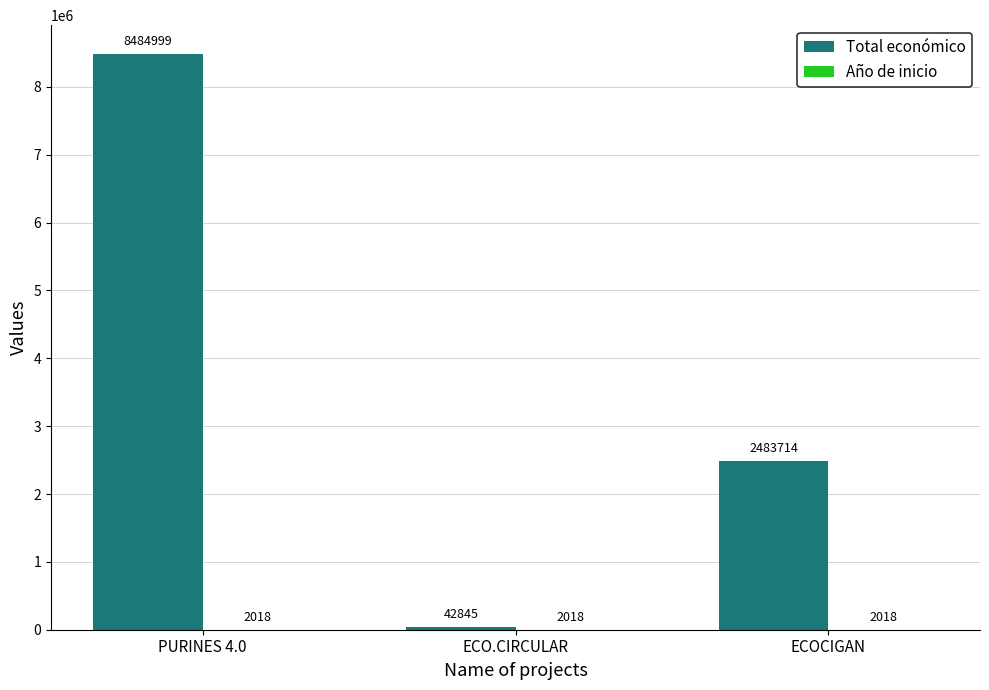

Does the chart contain stacked bars?

No